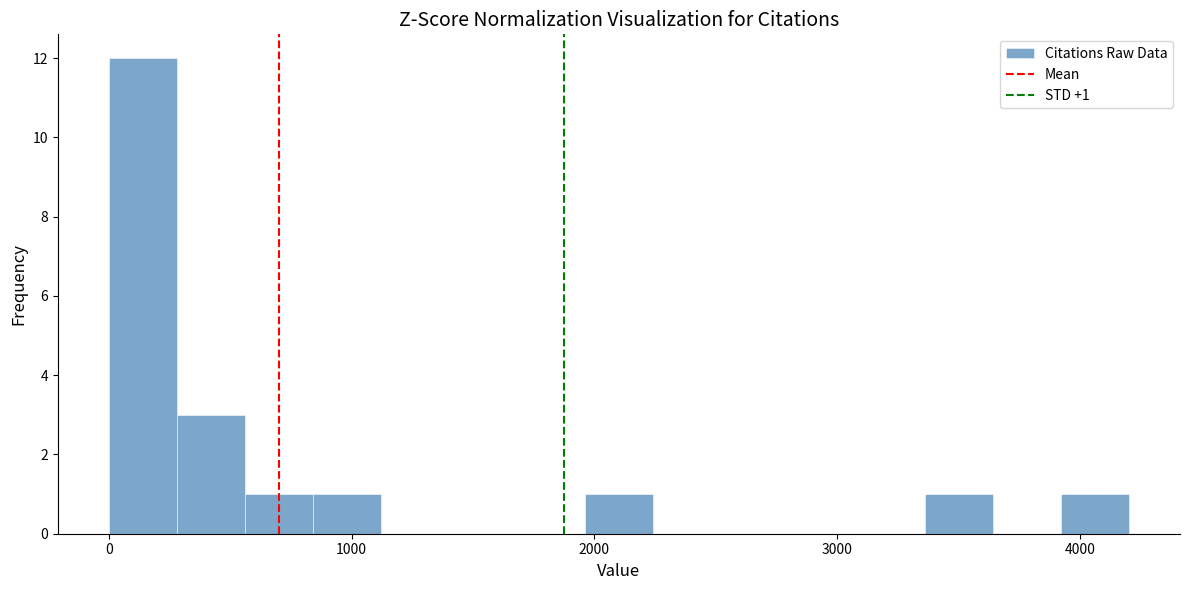

Read against the x-axis, roughly where is the centre of the tallest bar?

100